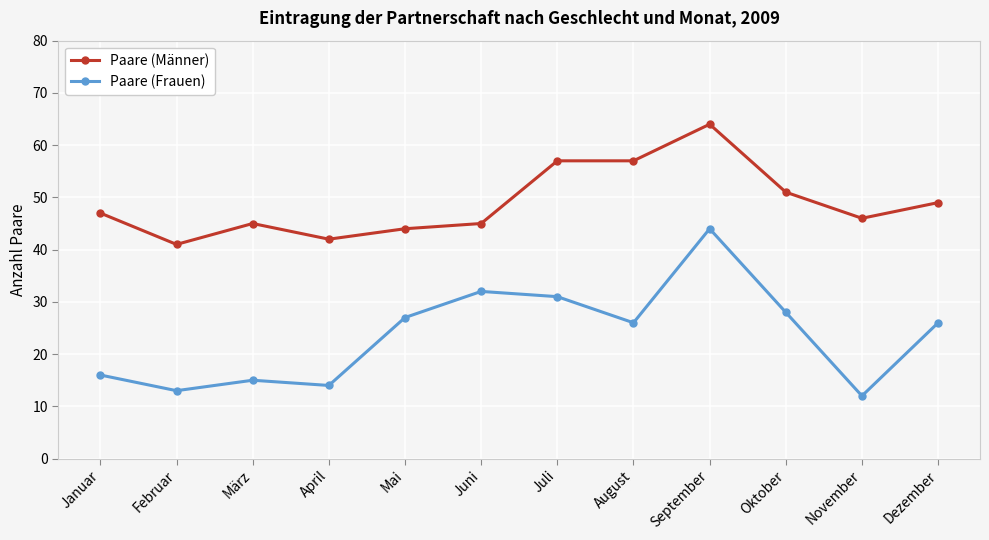

Reading left to right, transcribe all the data shown in this chart.

Paare (Männer): Januar=47	Februar=41	März=45	April=42	Mai=44	Juni=45	Juli=57	August=57	September=64	Oktober=51	November=46	Dezember=49
Paare (Frauen): Januar=16	Februar=13	März=15	April=14	Mai=27	Juni=32	Juli=31	August=26	September=44	Oktober=28	November=12	Dezember=26